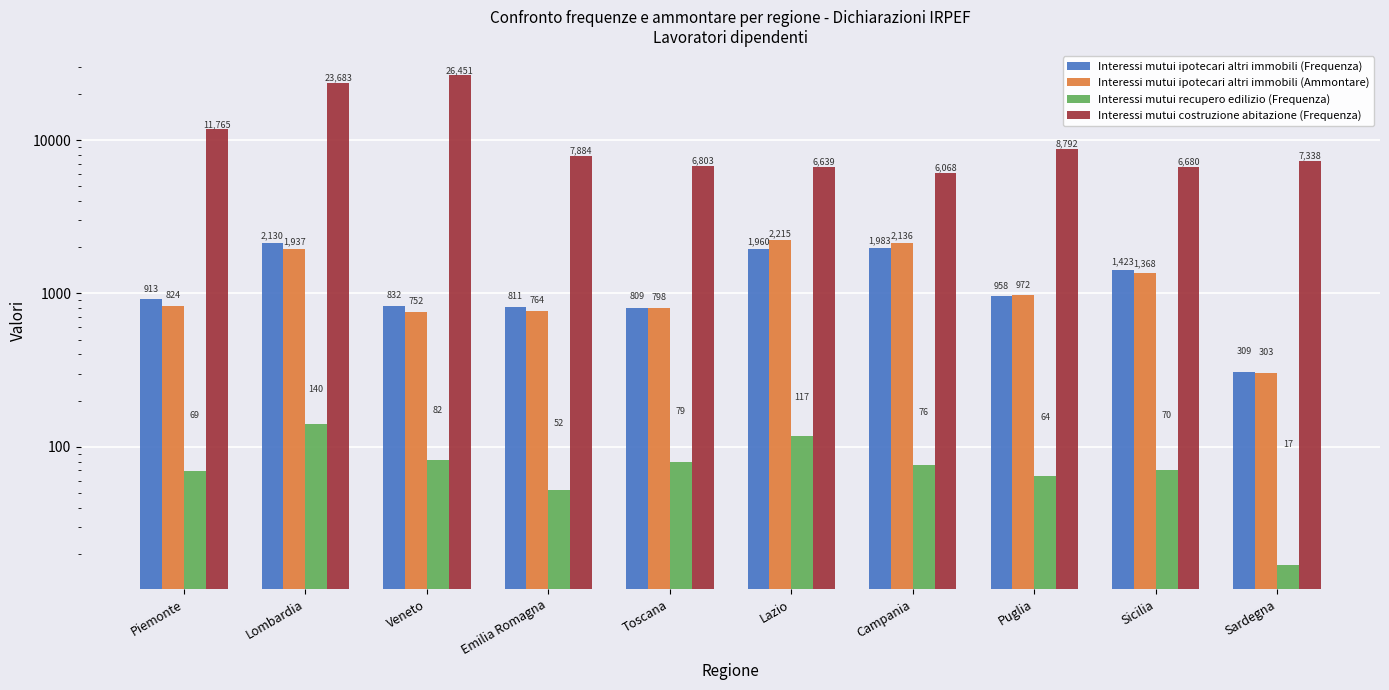

Rank the series at Toscana from lowest to highest value.

Interessi mutui recupero edilizio (Frequenza), Interessi mutui ipotecari altri immobili (Ammontare), Interessi mutui ipotecari altri immobili (Frequenza), Interessi mutui costruzione abitazione (Frequenza)